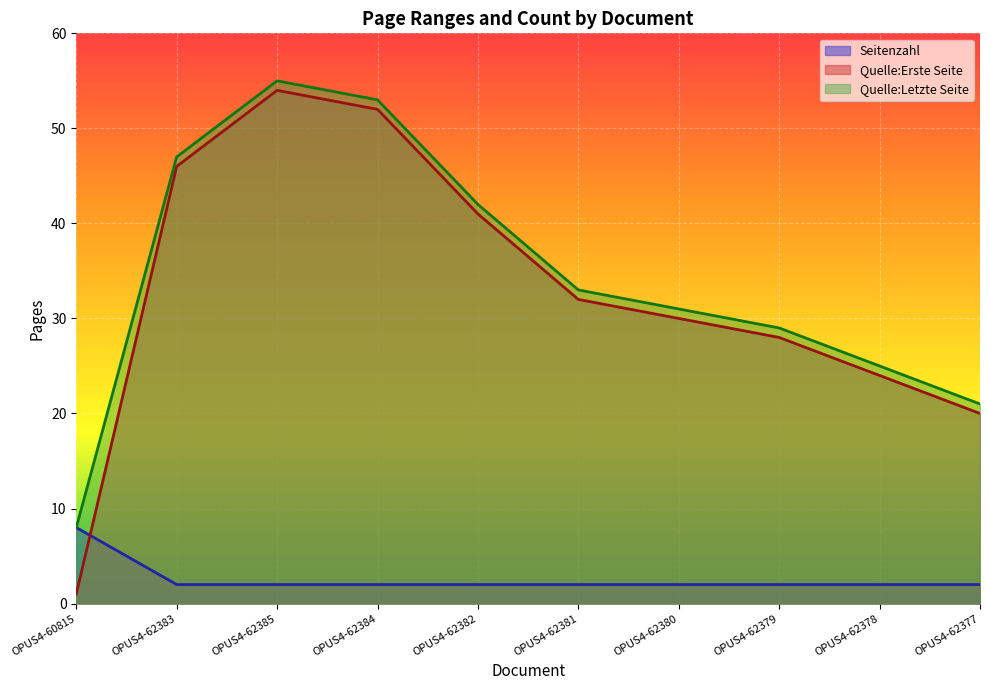

Reading left to right, what are all the values shown in this chart?

Quelle:Erste Seite: OPUS4-60815=1	OPUS4-62383=46	OPUS4-62385=54	OPUS4-62384=52	OPUS4-62382=41	OPUS4-62381=32	OPUS4-62380=30	OPUS4-62379=28	OPUS4-62378=24	OPUS4-62377=20
Quelle:Letzte Seite: OPUS4-60815=8	OPUS4-62383=47	OPUS4-62385=55	OPUS4-62384=53	OPUS4-62382=42	OPUS4-62381=33	OPUS4-62380=31	OPUS4-62379=29	OPUS4-62378=25	OPUS4-62377=21
Seitenzahl: OPUS4-60815=8	OPUS4-62383=2	OPUS4-62385=2	OPUS4-62384=2	OPUS4-62382=2	OPUS4-62381=2	OPUS4-62380=2	OPUS4-62379=2	OPUS4-62378=2	OPUS4-62377=2